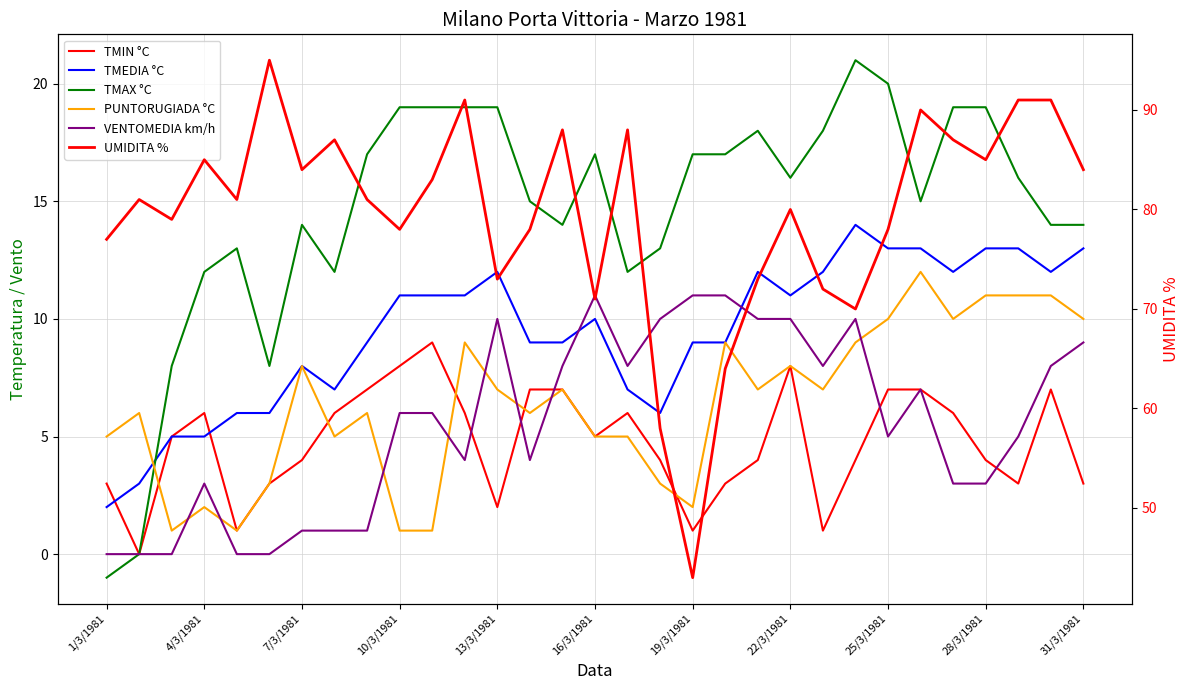

What position from the right is 17?

14